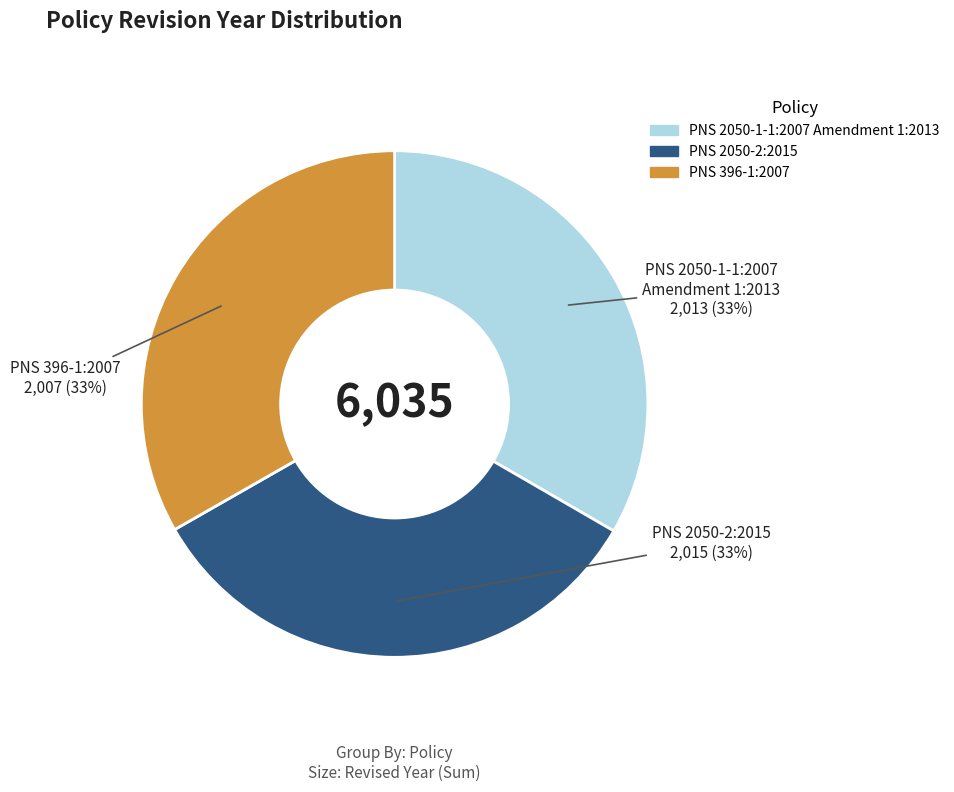

Is PNS 2050-2:2015 the majority of the pie?

No